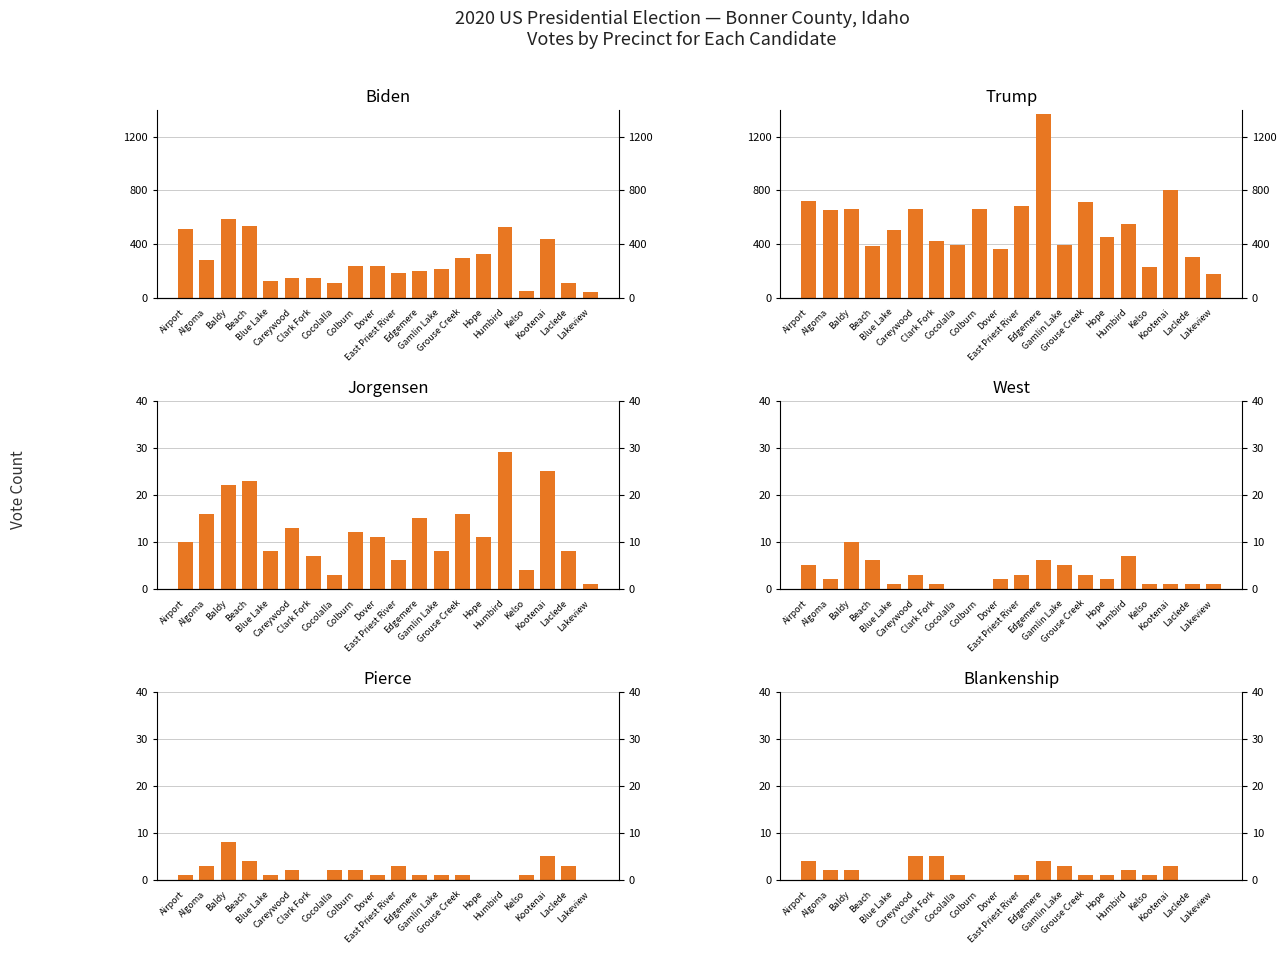

At which label does Pierce reach its peak?

Baldy